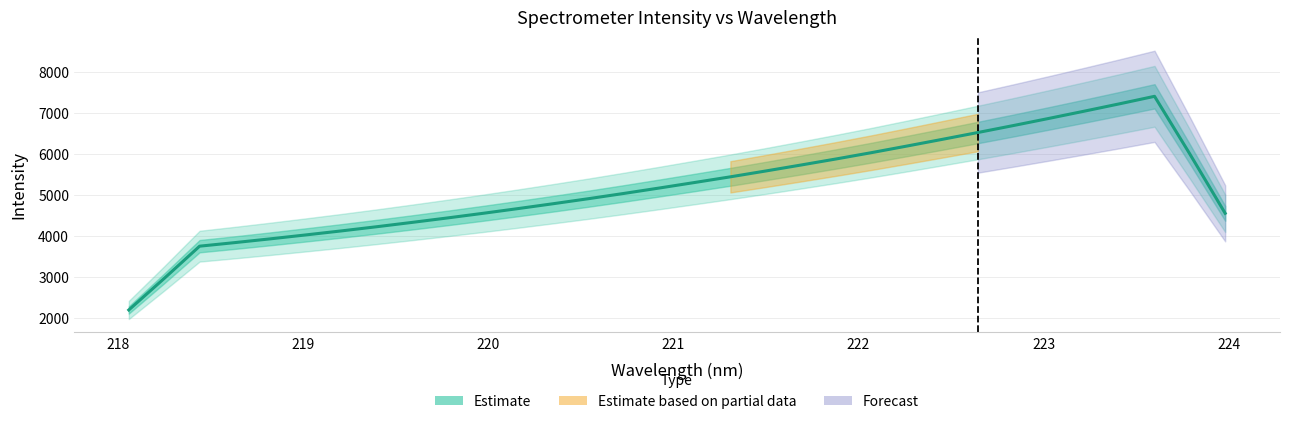

The value at 219.2067 is 4128.9. True or false?

True